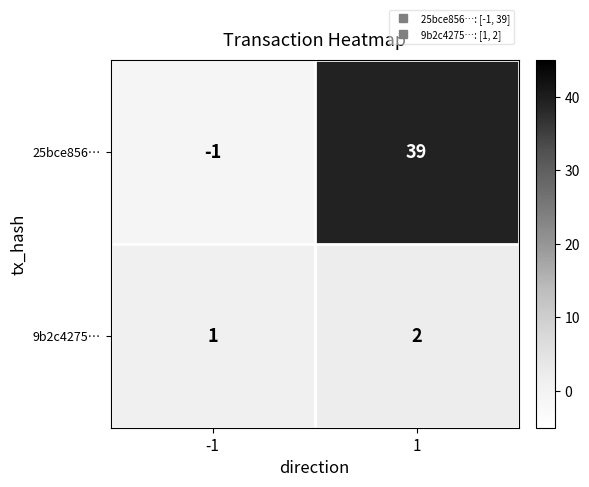

Which series has the largest total across all categories?

25bce856…